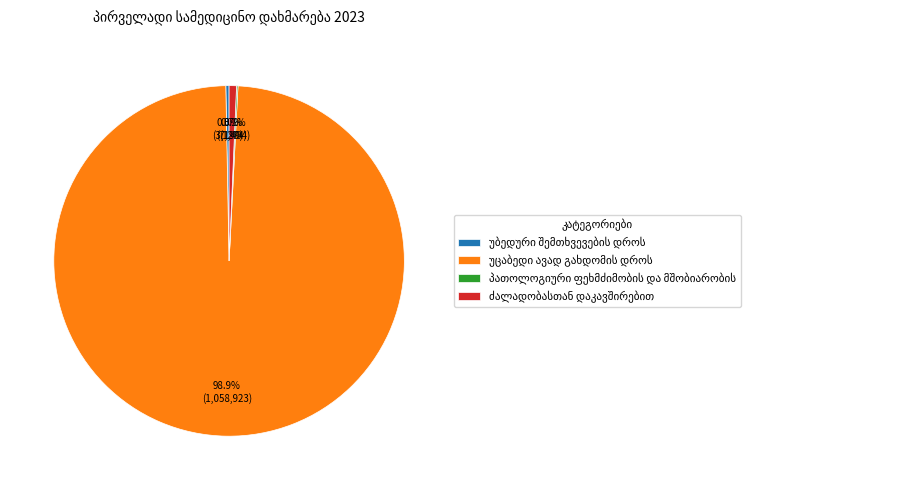

Is there a majority slice in this chart?

Yes